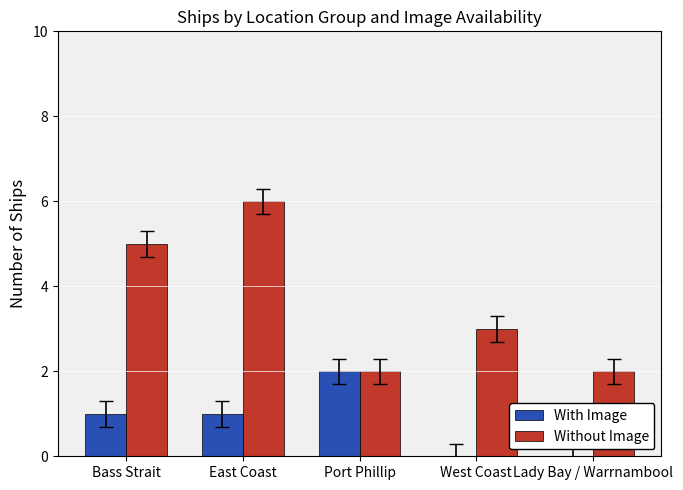

Between Bass Strait and West Coast, which series saw the biggest shift?

Without Image